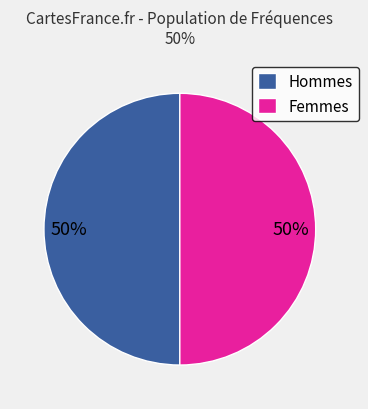

To the nearest percent, what is the average slice percentage?

50%